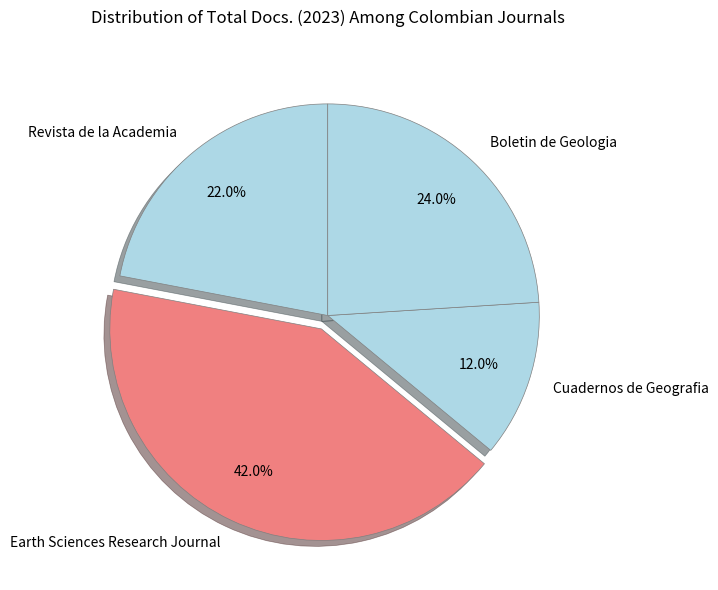

Rank the categories by value from highest to lowest.

Earth Sciences Research Journal, Boletin de Geologia, Revista de la Academia, Cuadernos de Geografia